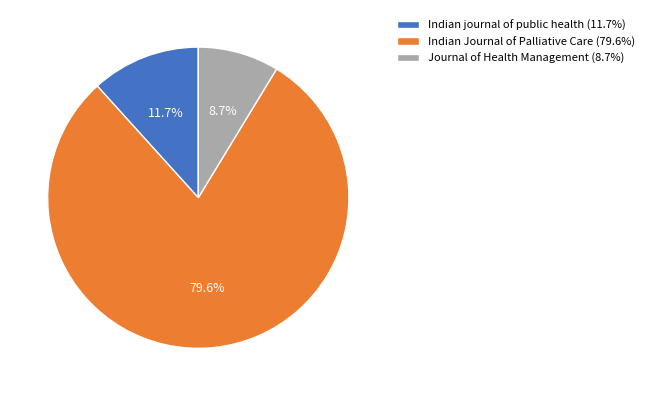

Which category has the smallest portion of the pie?

Journal of Health Management